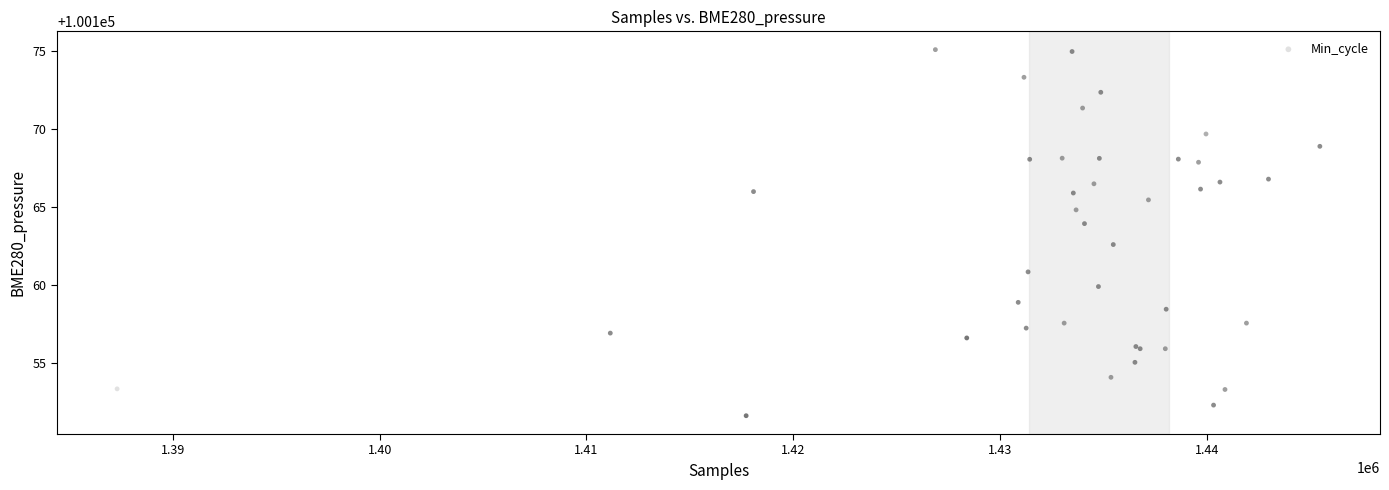

What Y value in the scatter plot is closest to 100163?

100162.6